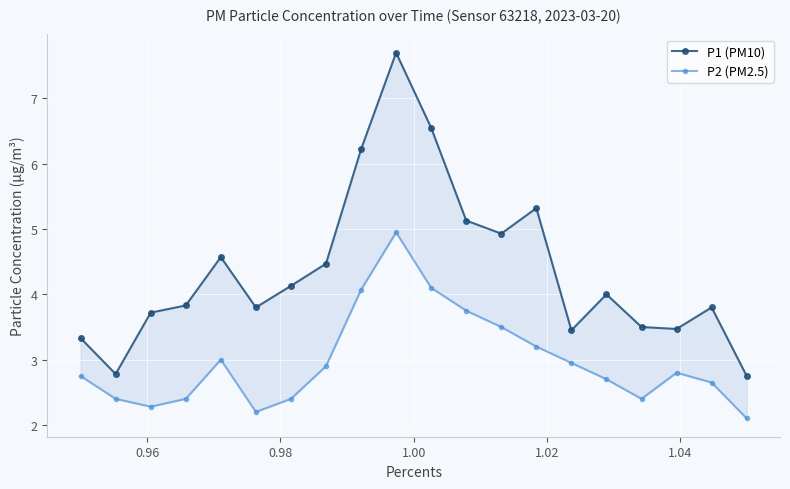

The value of P2 (PM2.5) at 17 is 1.6. True or false?

False